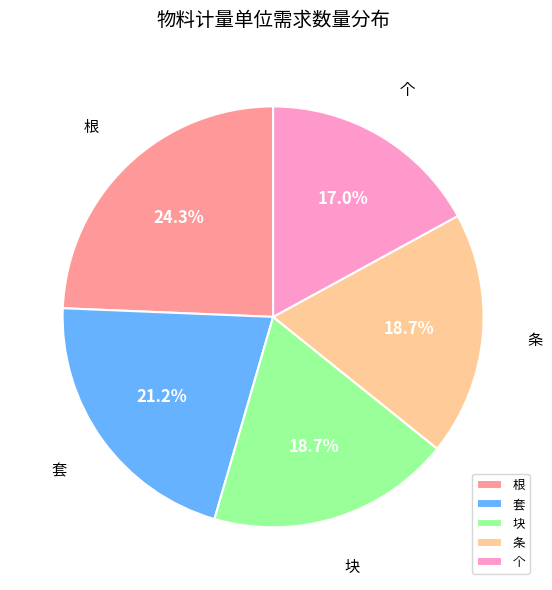

How many slices are in this pie chart?

5